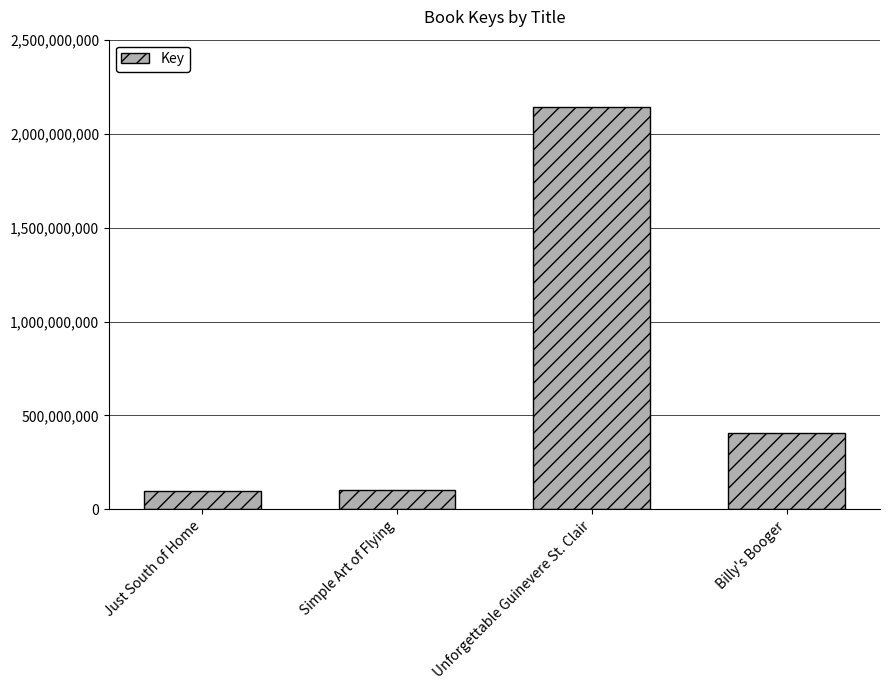

Where is the data nearest to the value 1121191473?

Billy's Booger